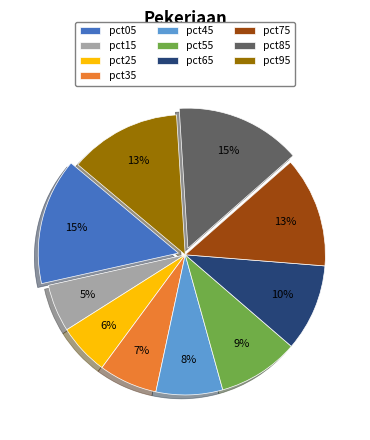

Between pct85 and pct55, which is larger?

pct85